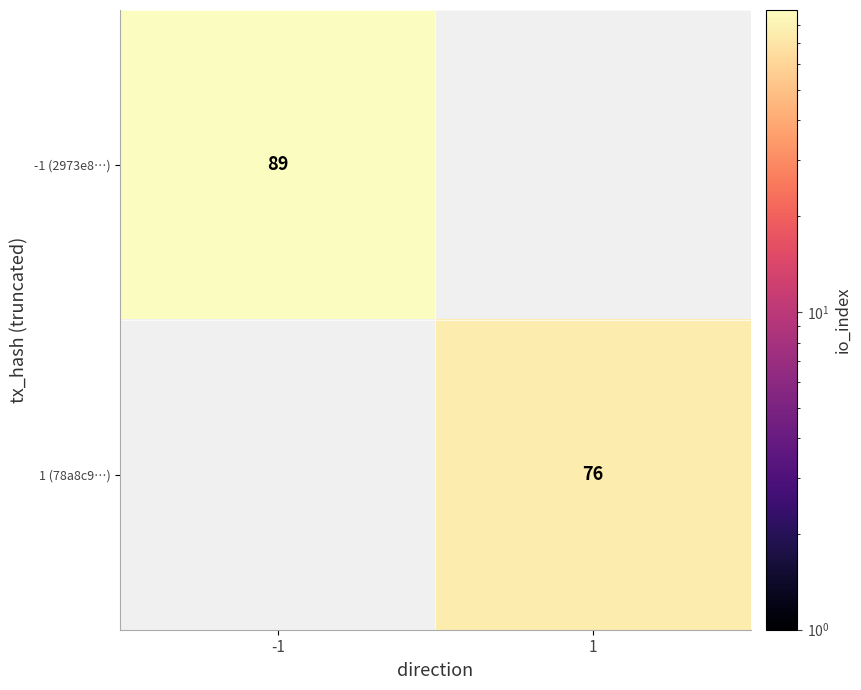

The 1 (78a8c9…) series shows 76 at 1. True or false?

True